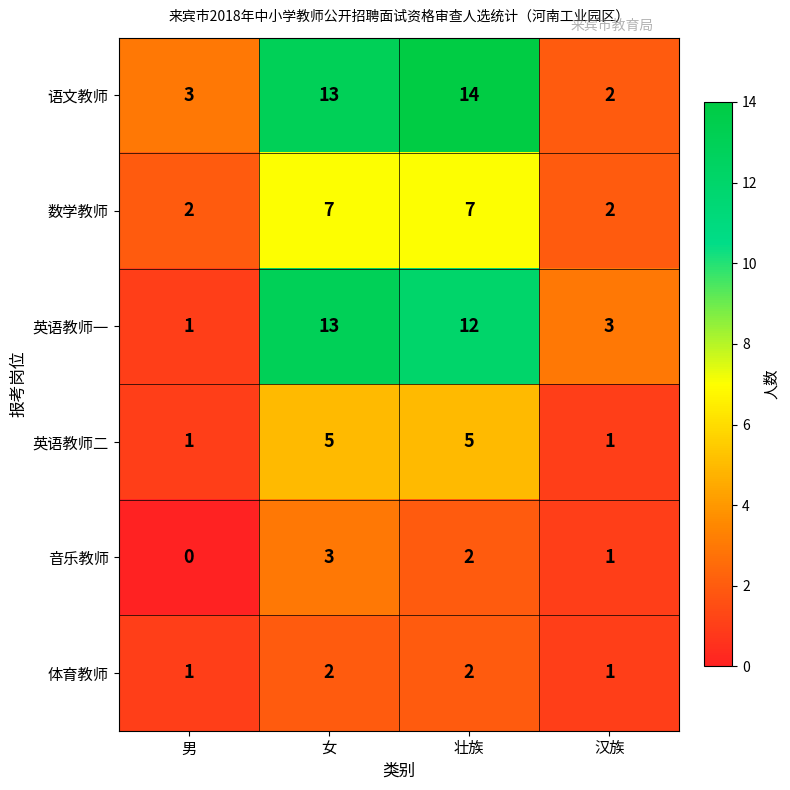

What is the sum of the 语文教师 values at 壮族 and 汉族?

16